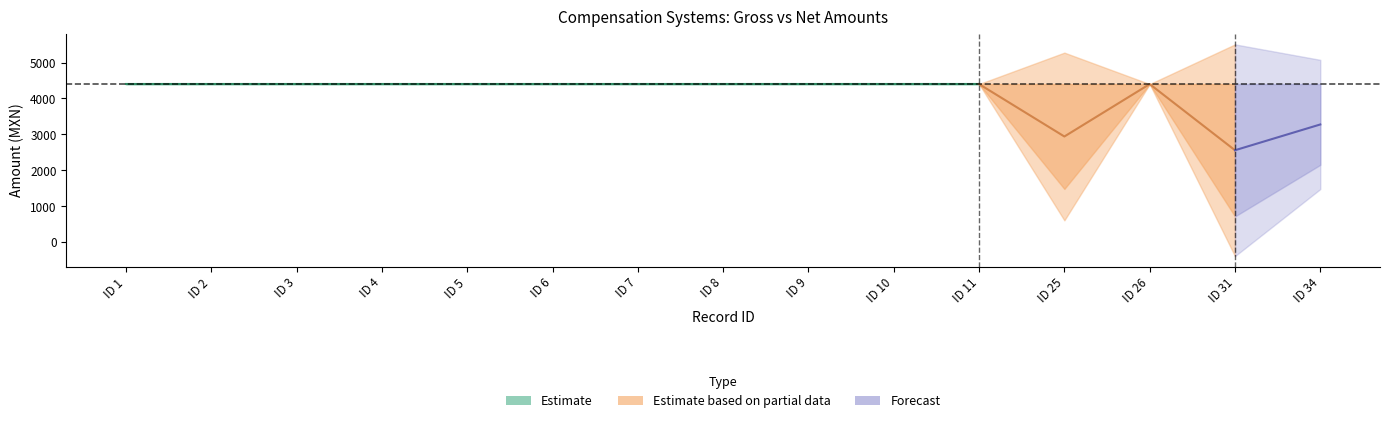

What is the sum of the Monto neto values at ID 7 and ID 25?

5882.6